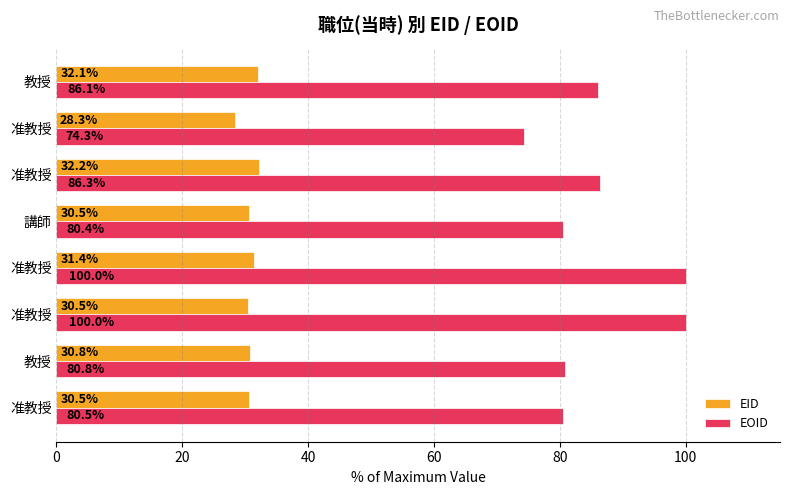

List the series in order of their overall mean, highest first.

EOID, EID